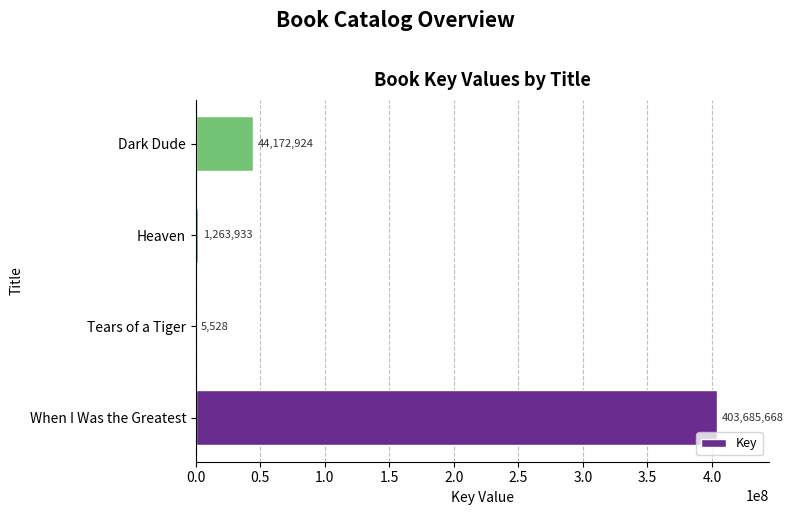

What is the sum of the values at Dark Dude and Heaven?

45436857